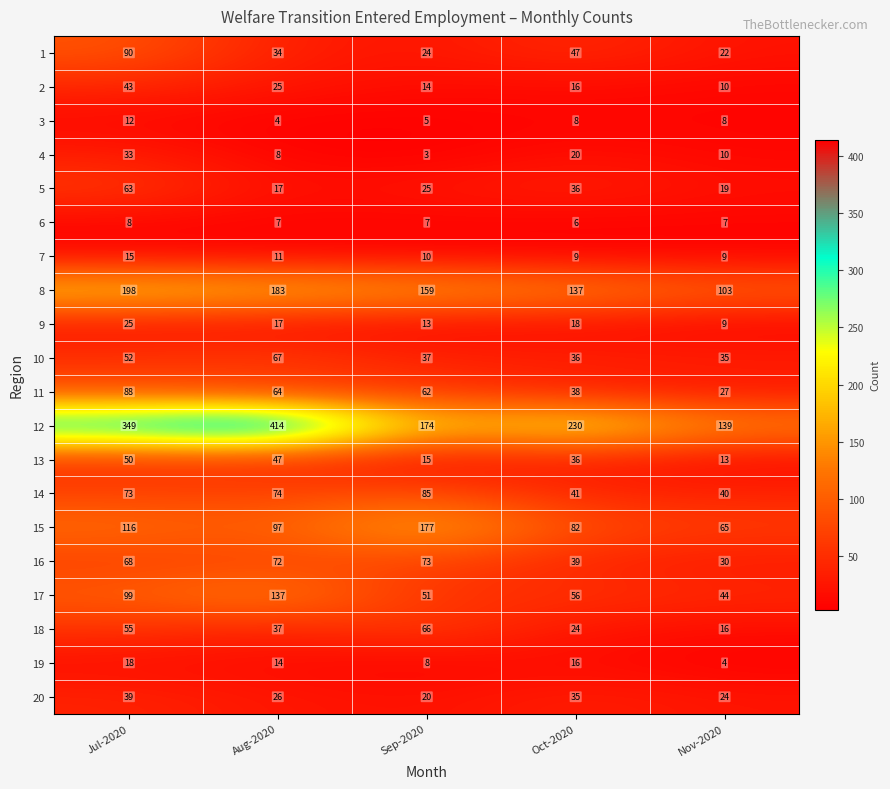

What is the difference between the 17 values at Jul-2020 and Nov-2020?

55